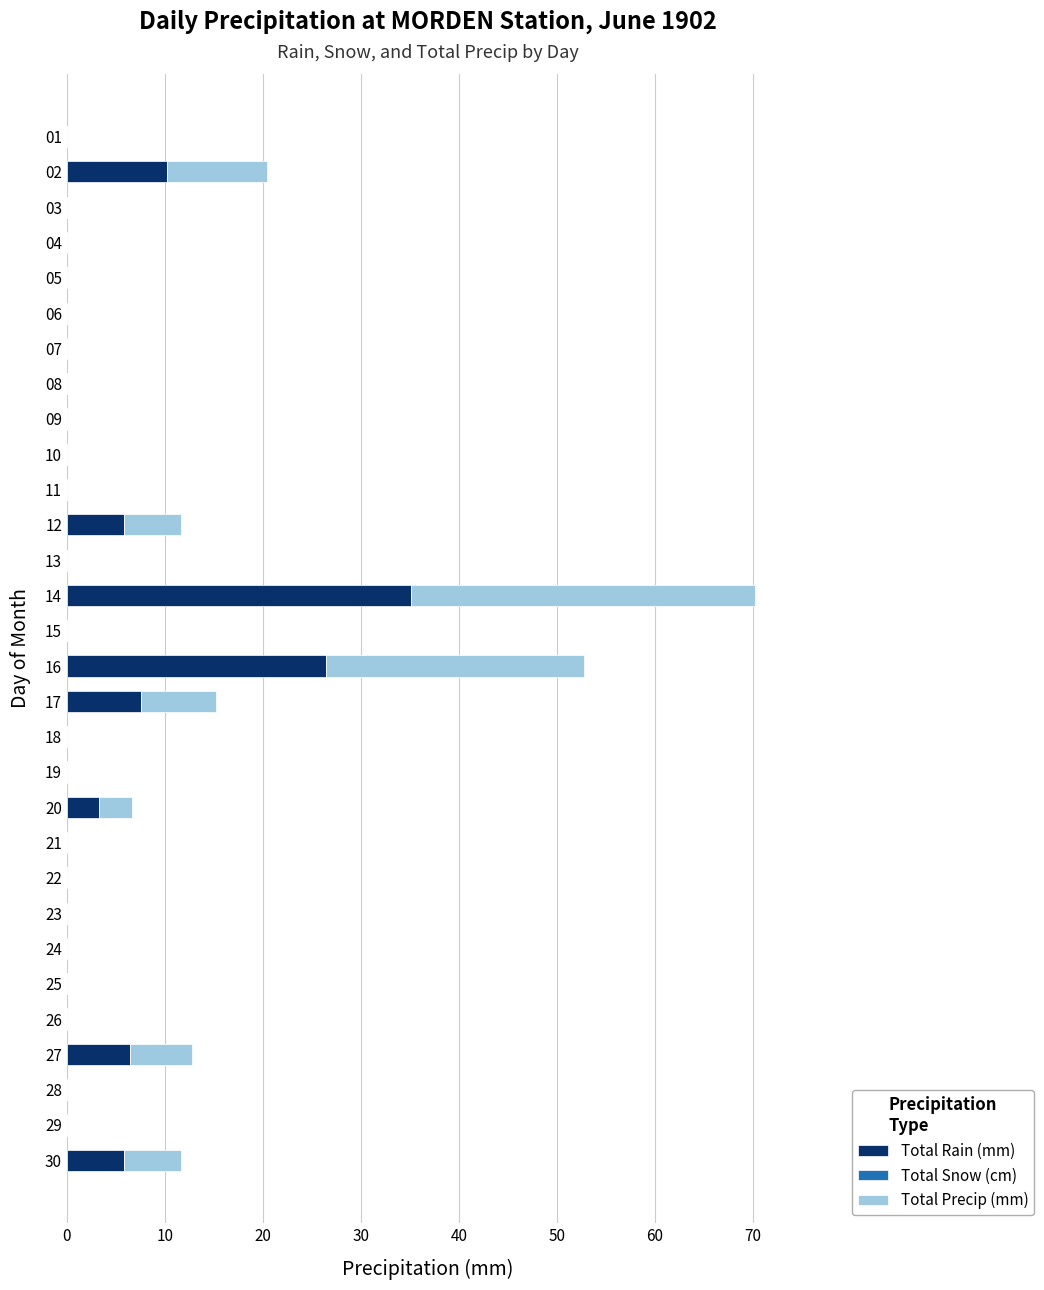

At which category is the sum across all series the highest?

14